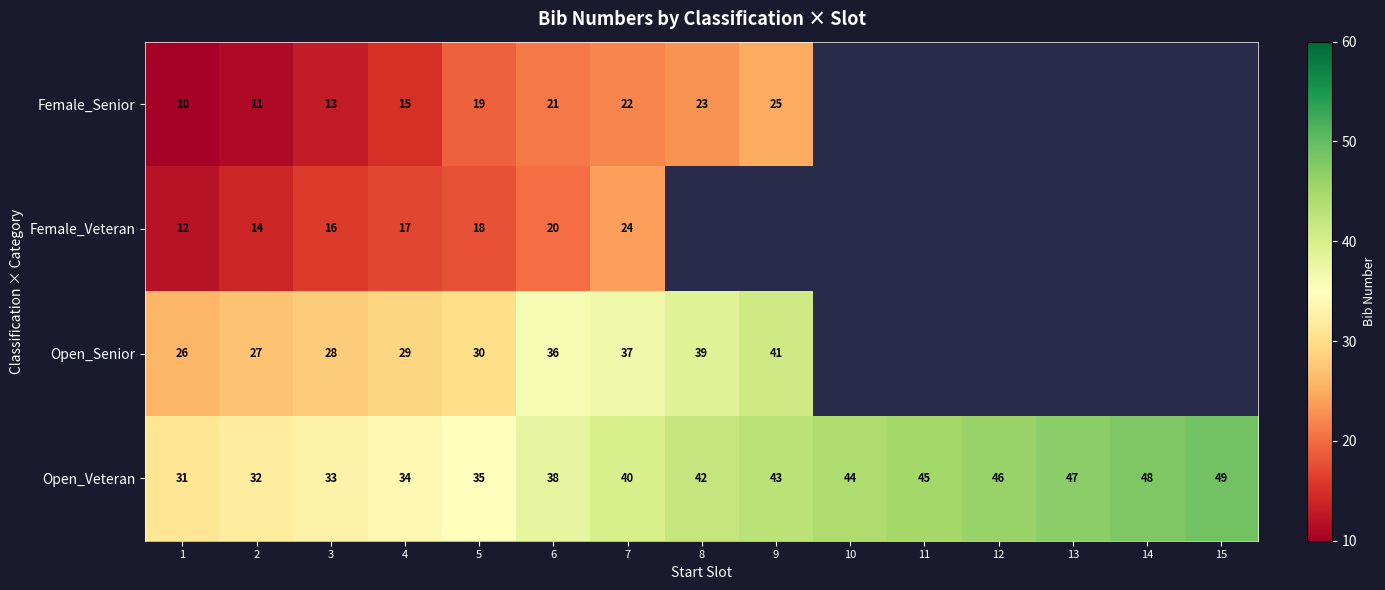

What is the total value across all series at 3?

90